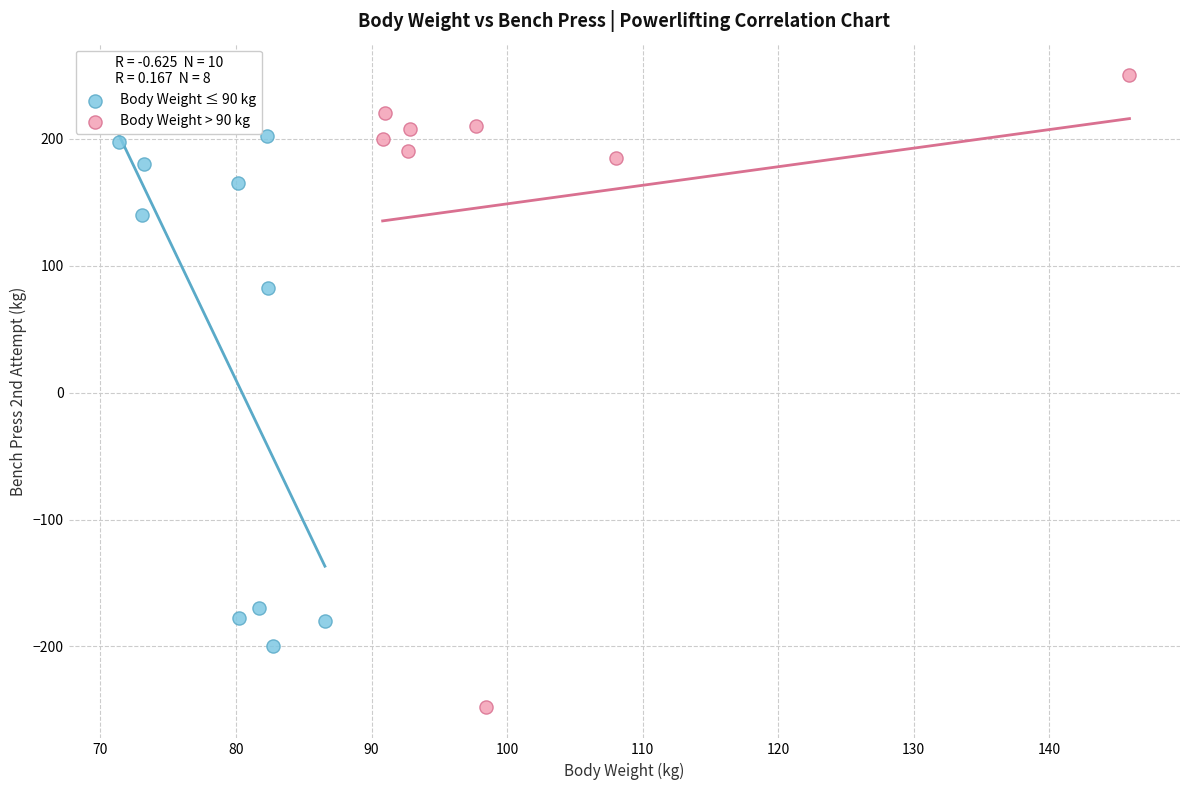

Which series contains the lowest Y value?

Body Weight > 90 kg